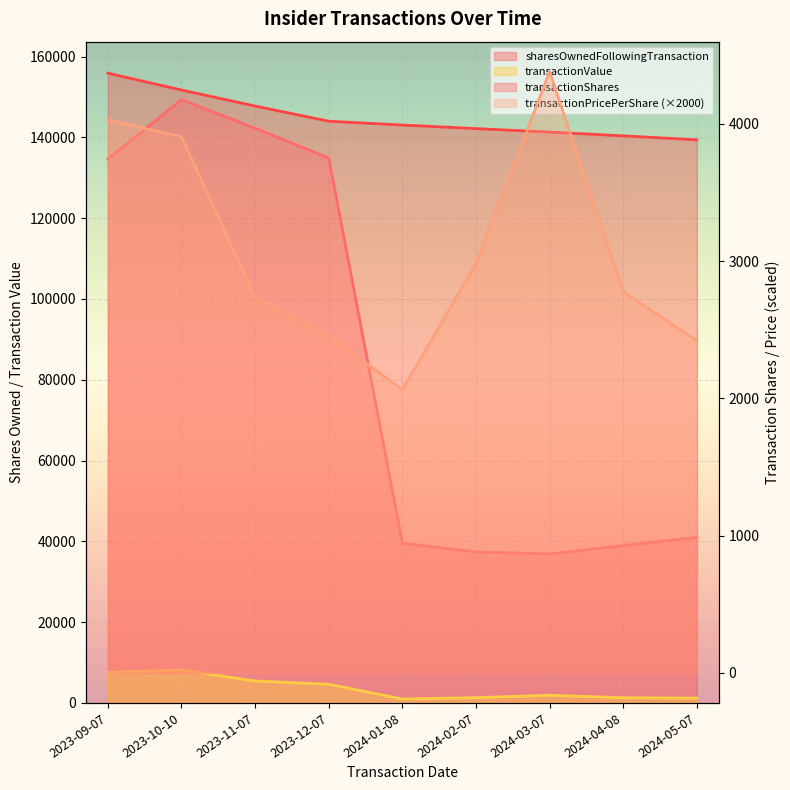

At which label does sharesOwnedFollowingTransaction reach its peak?

2023-09-07